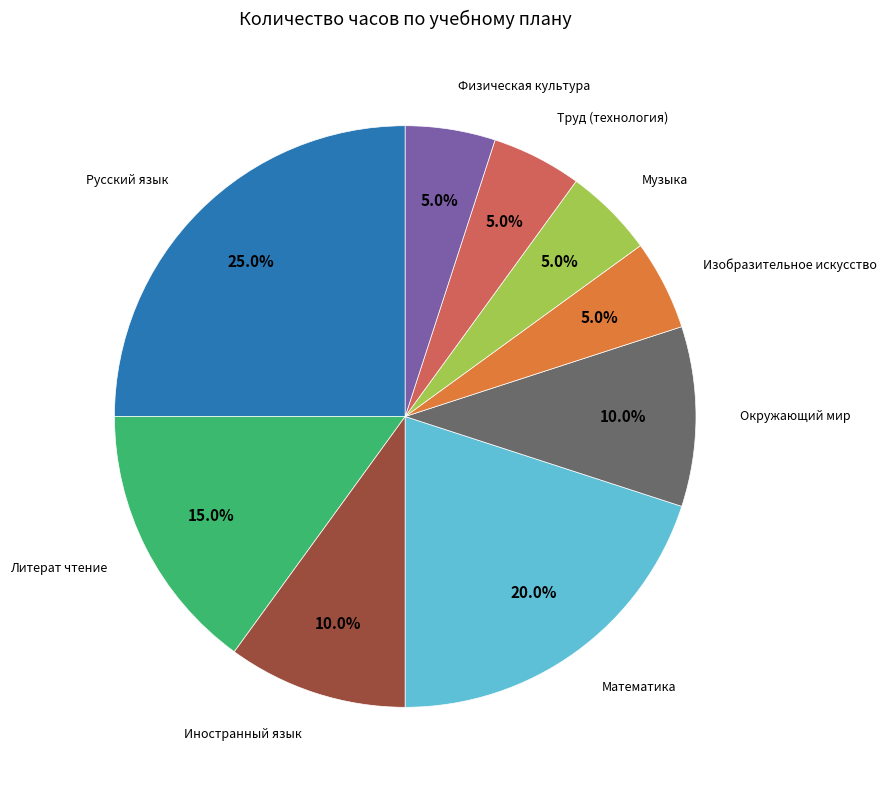

Is there any slice that represents more than half of the pie?

No